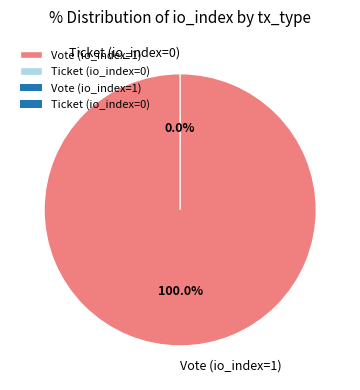

To the nearest percent, what is the average slice percentage?

50%